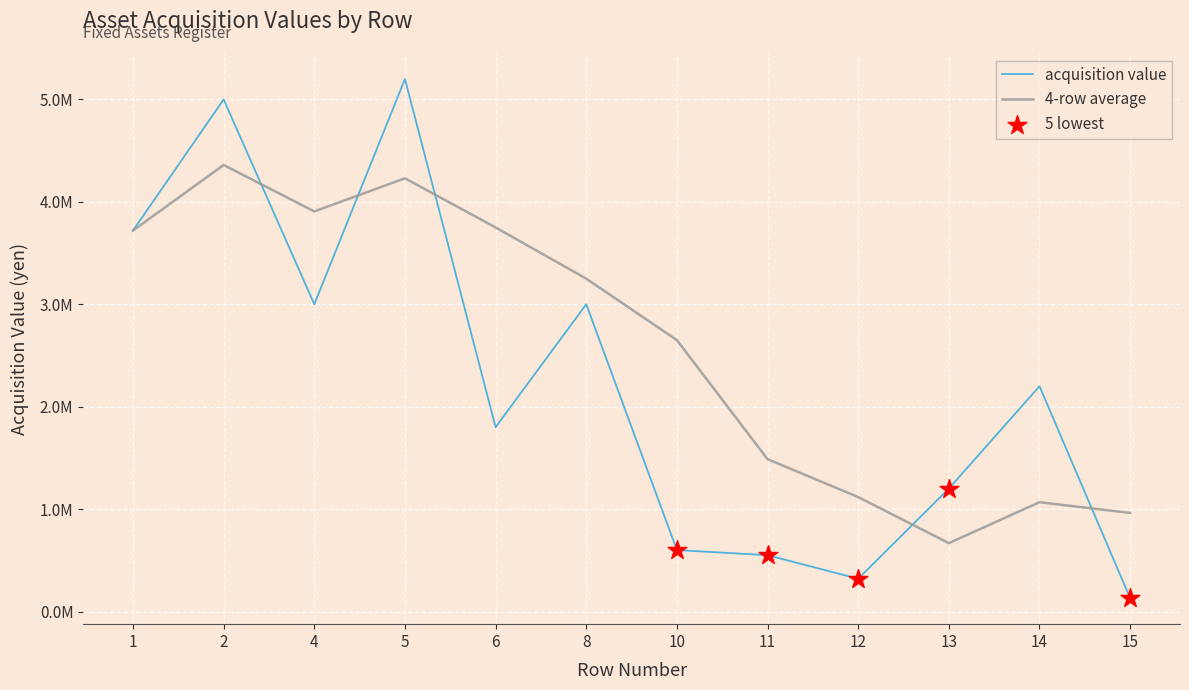

Which has a higher value, 12 or 8?

8